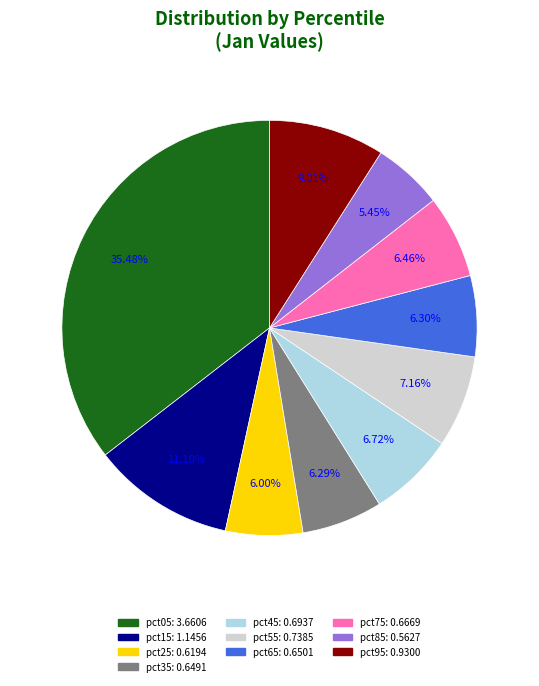

Is there any slice that represents more than half of the pie?

No